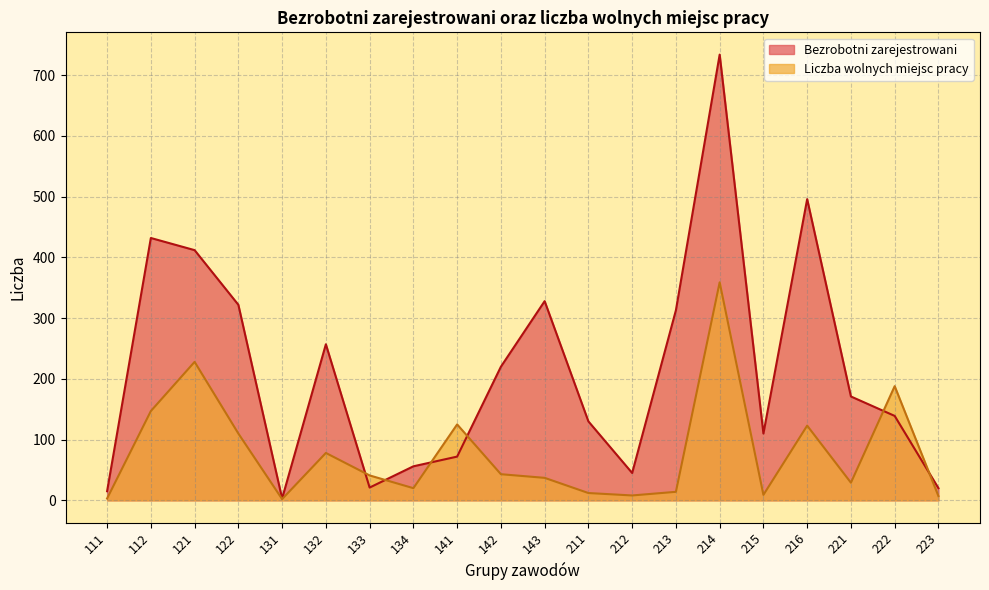

Reading left to right, what are all the values shown in this chart?

Bezrobotni zarejestrowani: 15	432	412	322	3	257	21	56	72	220	328	130	45	313	734	110	496	171	139	20
Liczba wolnych miejsc pracy: 3	147	228	110	2	78	41	20	125	43	37	12	8	14	359	9	123	29	188	7